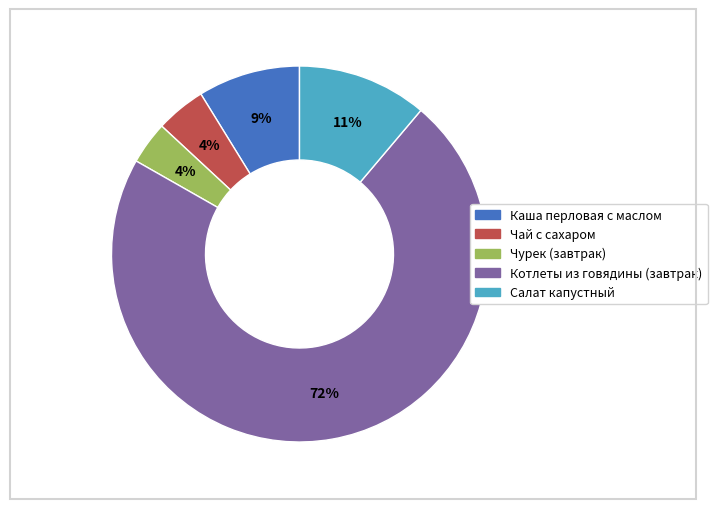

To the nearest percent, what is the difference between the largest and smallest slice percentages?

68%